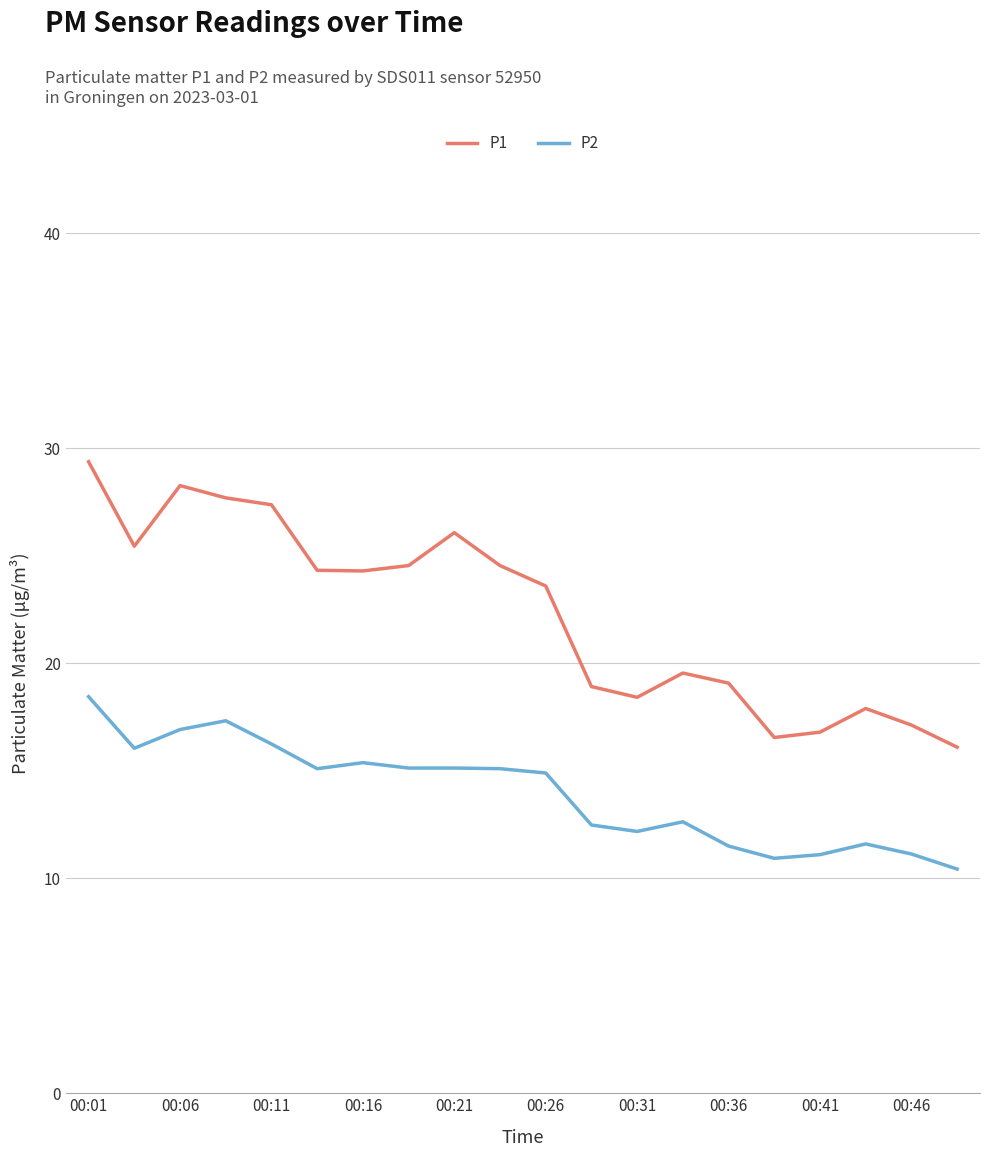

What is the minimum value shown in the chart?

10.4